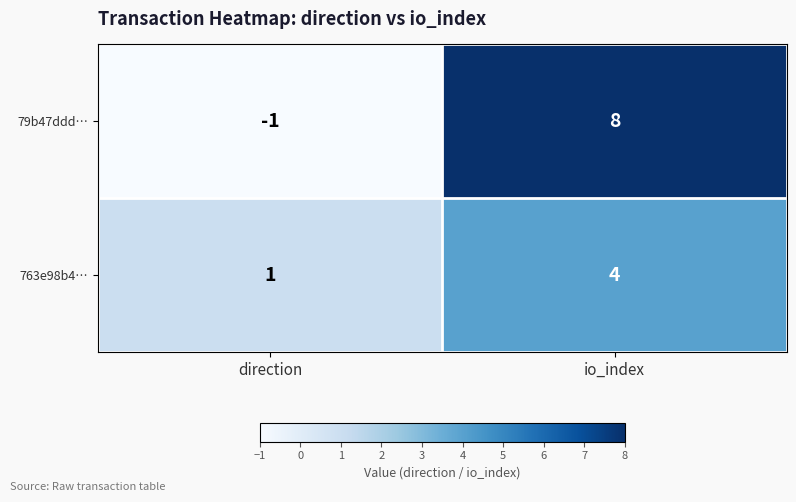

At which category is the sum across all series the highest?

io_index